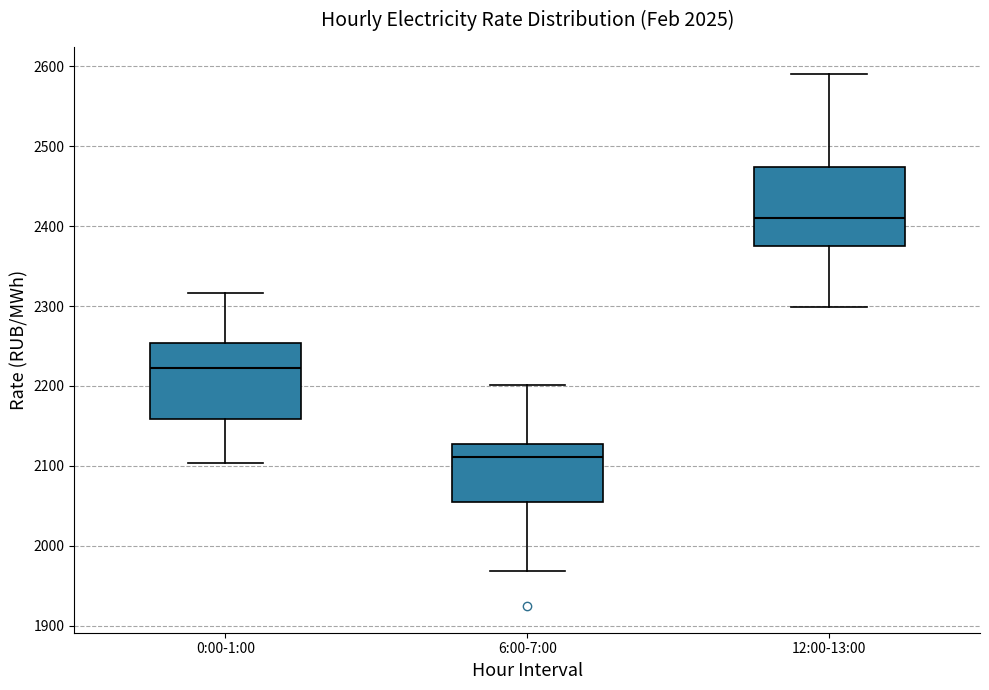

Reading left to right, transcribe this box plot: for each box, give where its median line is, the range the box spans, and where its two whiskers end, as read against the y-axis. The values are not printed on the chart, so give them approximately, as read against the axis.

0:00-1:00: median 2220, box 2160 to 2250, whiskers 2100 to 2320
6:00-7:00: median 2110, box 2060 to 2130, whiskers 1970 to 2200
12:00-13:00: median 2410, box 2380 to 2470, whiskers 2300 to 2590